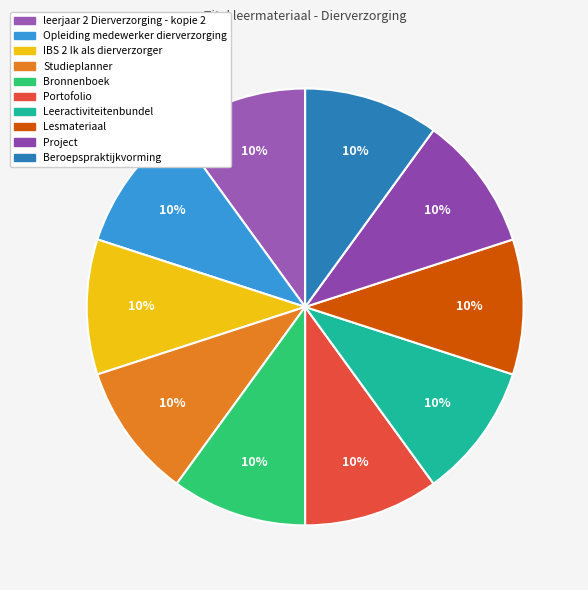

Count the number of slices in the pie.

10